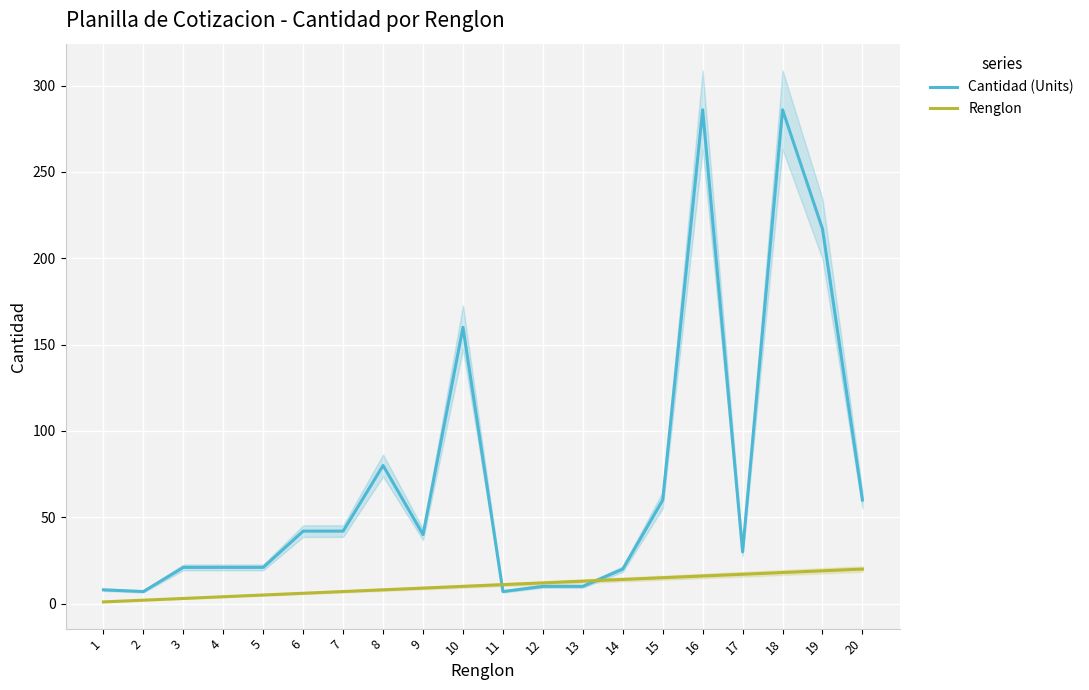

What are all the series names shown in the legend?

Cantidad (Units), Renglon